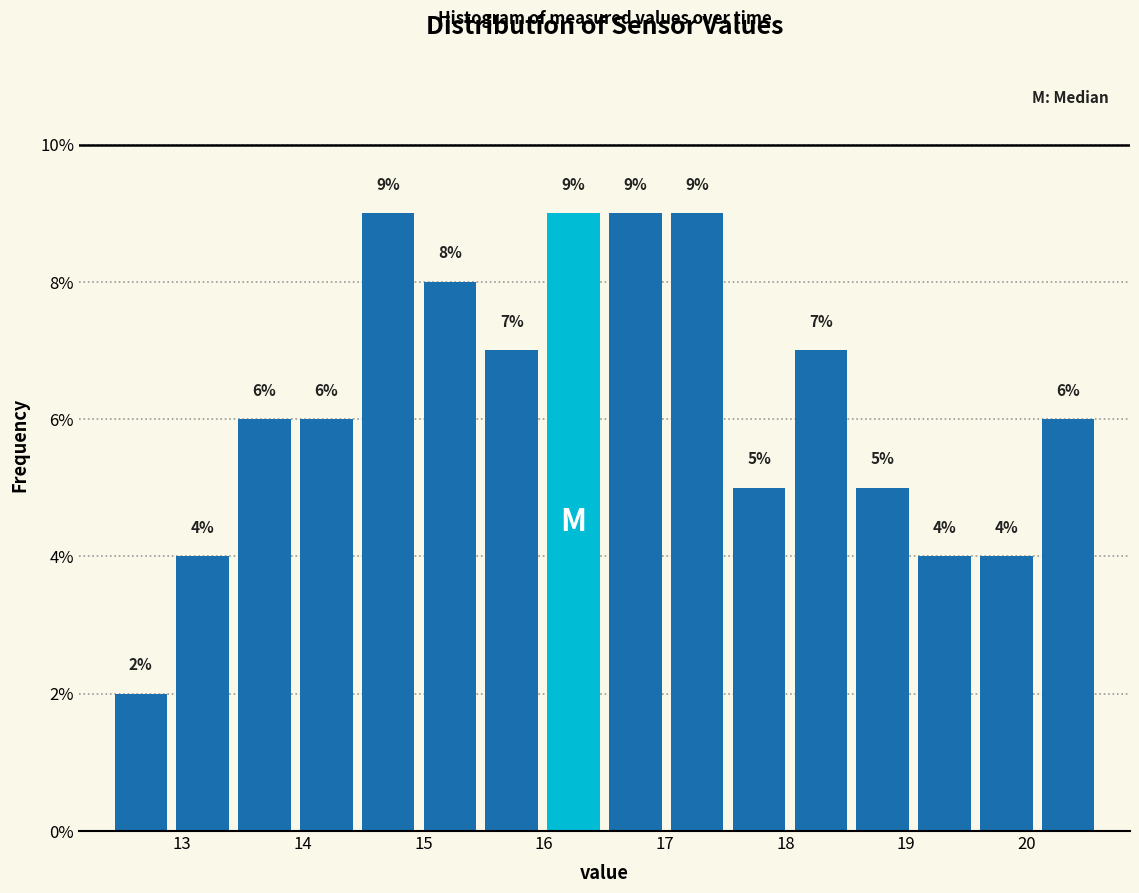

How tall is the bar that spans 15.5 to 16.0 on the x-axis? The bar edges are not printed on the chart, so give them approximately, as read against the axis.

7